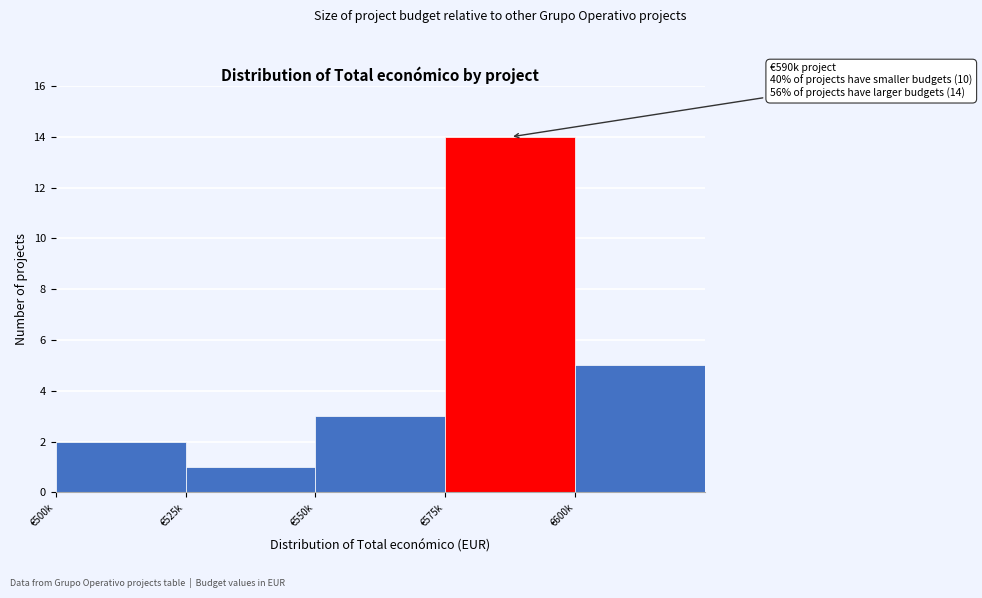

Reading left to right, extract all data points from this chart.

2	1	3	14	5